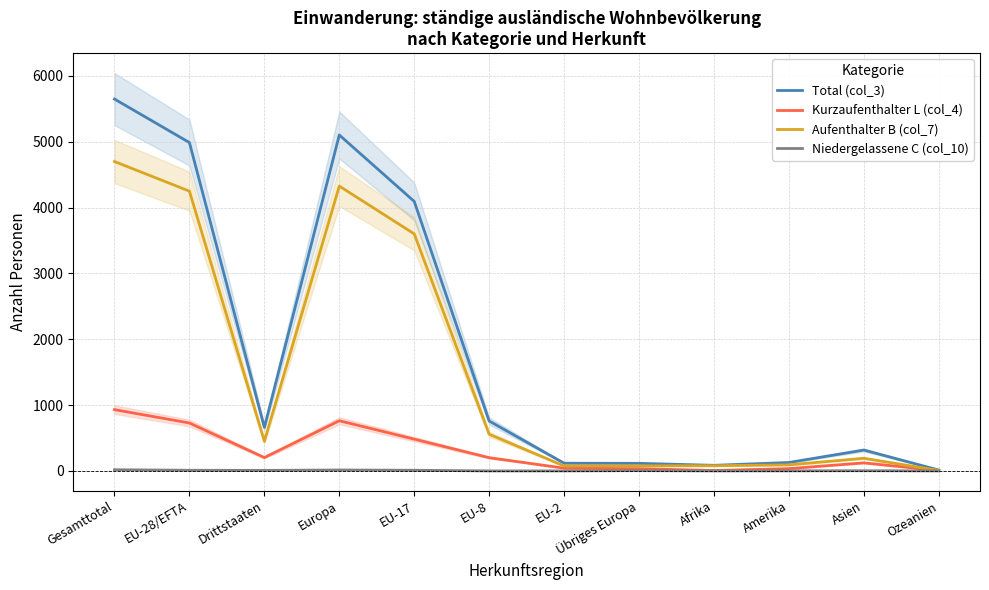

In Kurzaufenthalter L (col_4), how many points are lower than both neighbors (excluding endpoints)?

2